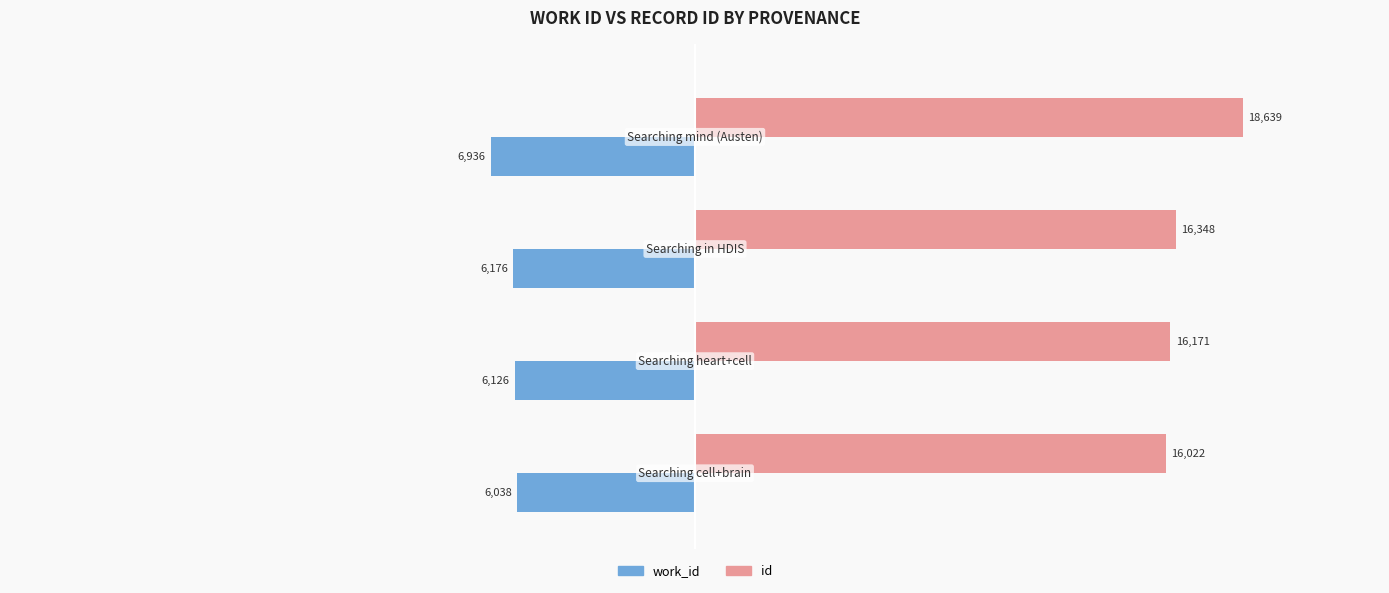

What is the lowest value of the work_id series?

-6936